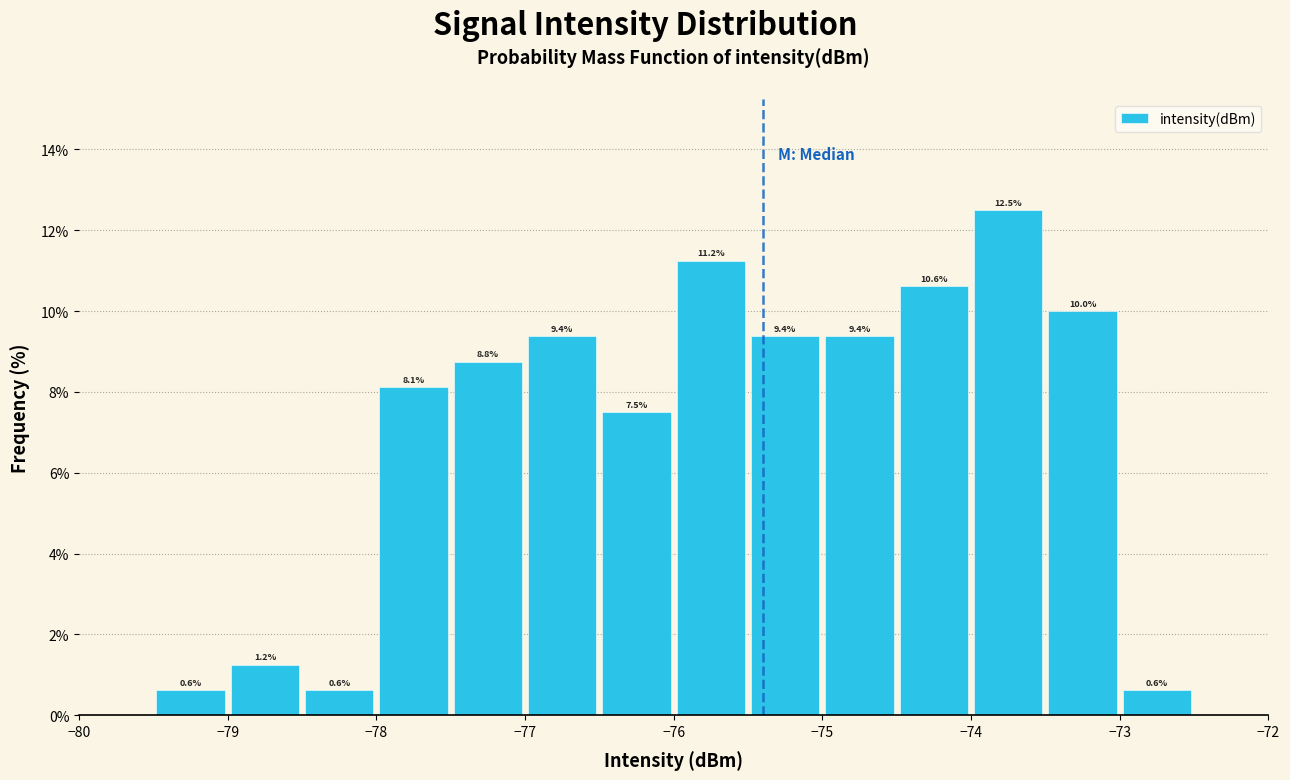

What is the height of the bar covering -77.5 to -77.0 on the x-axis?

8.8